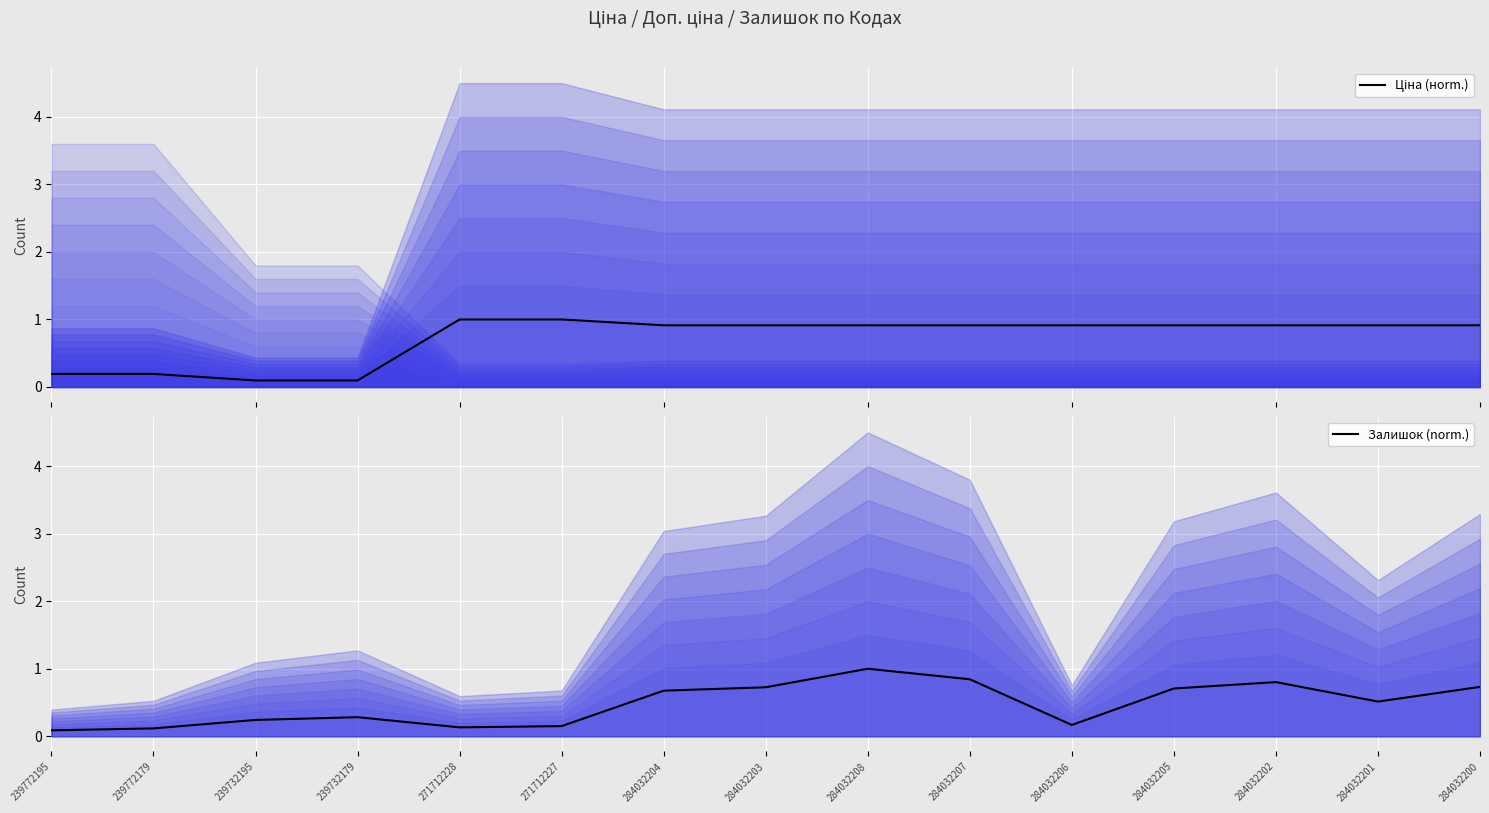

List the series in order of their overall mean, highest first.

Ціна (нorm.), Залишок (norm.)